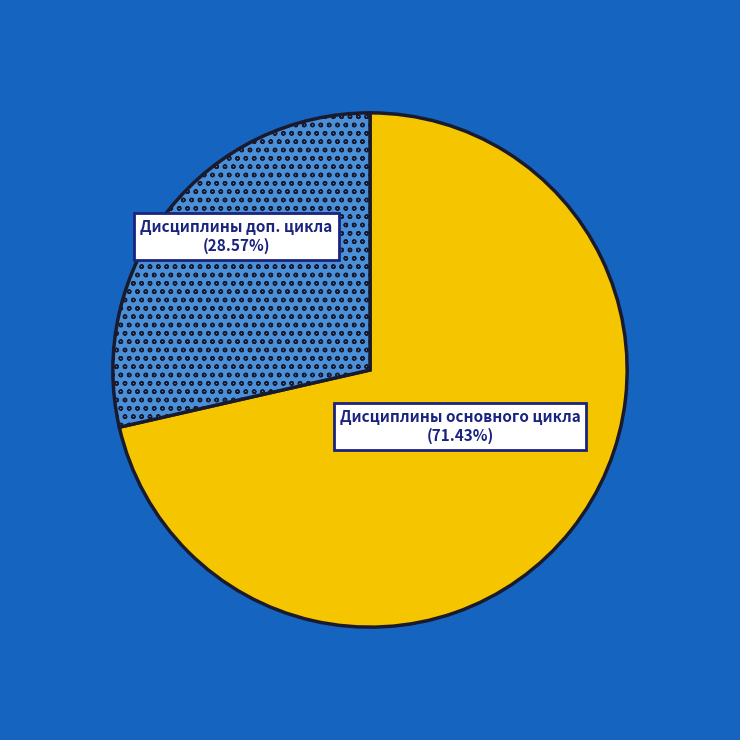

Does any single category account for the majority?

Yes